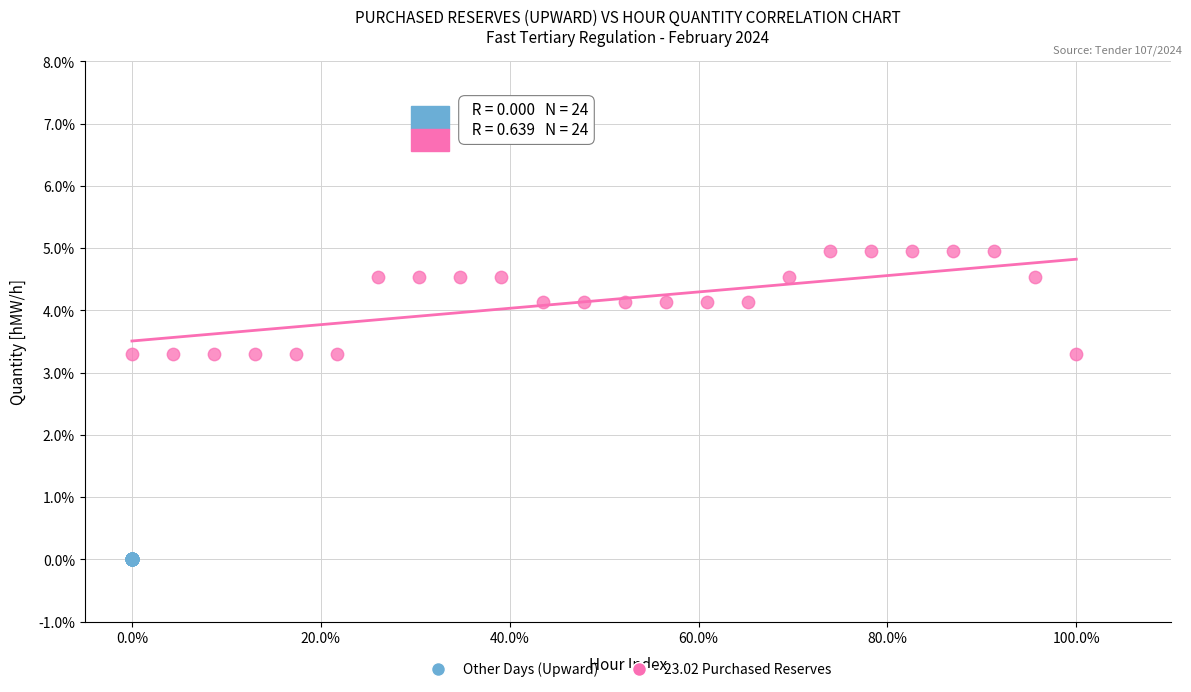

What are all the series names shown in the legend?

Other Days (Upward), 23.02 Purchased Reserves